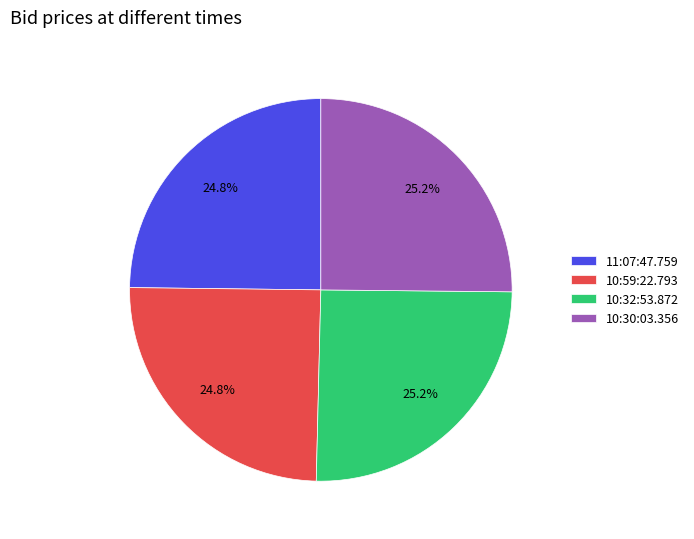

What is the ratio of the value at 11:07:47.759 to the value at 10:32:53.872?

1.0